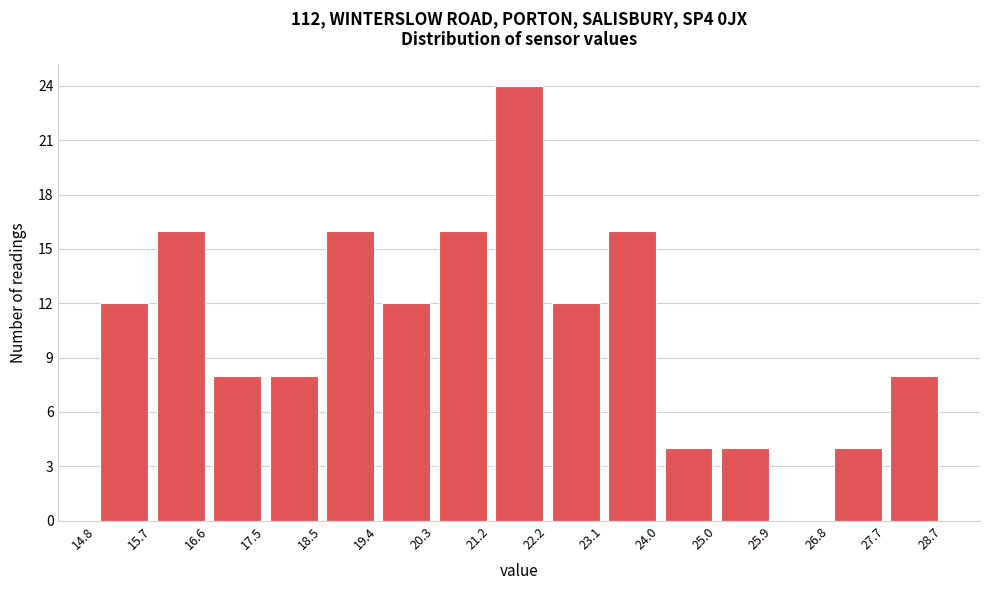

Reading left to right, list every bar in this chart as the range it spans on the x-axis followed by its height. The values are not printed on the chart, so give them approximately, as read against the axis.

14.8 to 15.7: 12
15.7 to 16.6: 16
16.6 to 17.5: 8
17.5 to 18.5: 8
18.5 to 19.4: 16
19.4 to 20.3: 12
20.3 to 21.2: 16
21.2 to 22.2: 24
22.2 to 23.1: 12
23.1 to 24.0: 16
24.0 to 25.0: 4
25.0 to 25.9: 4
25.9 to 26.8: 0
26.8 to 27.7: 4
27.7 to 28.7: 8